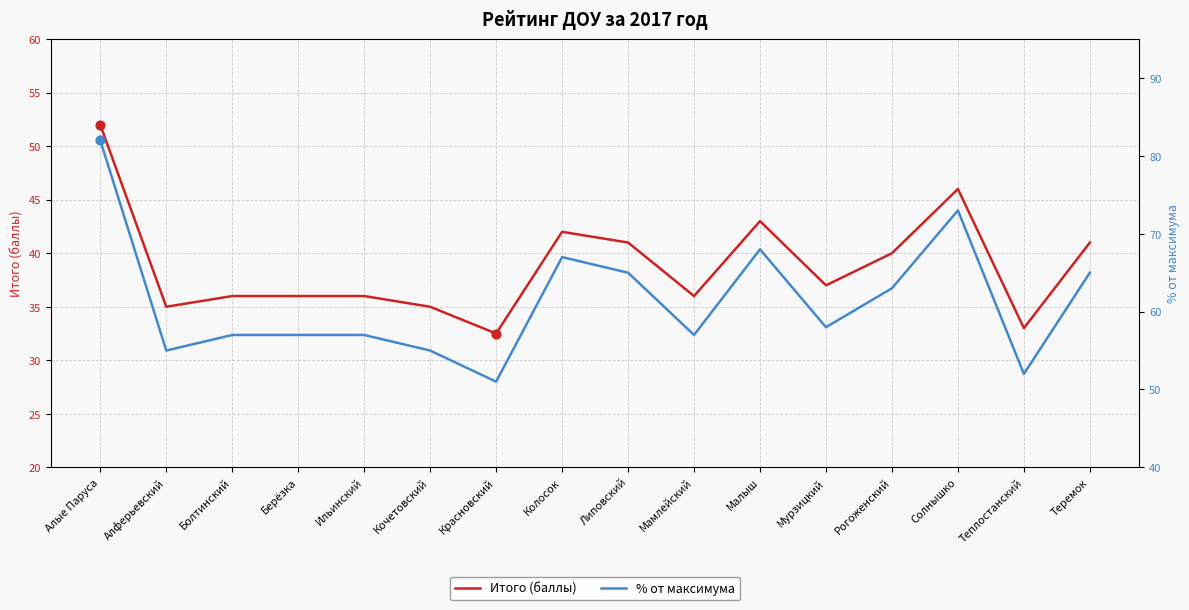

Which series has the largest total across all categories?

% от максимума